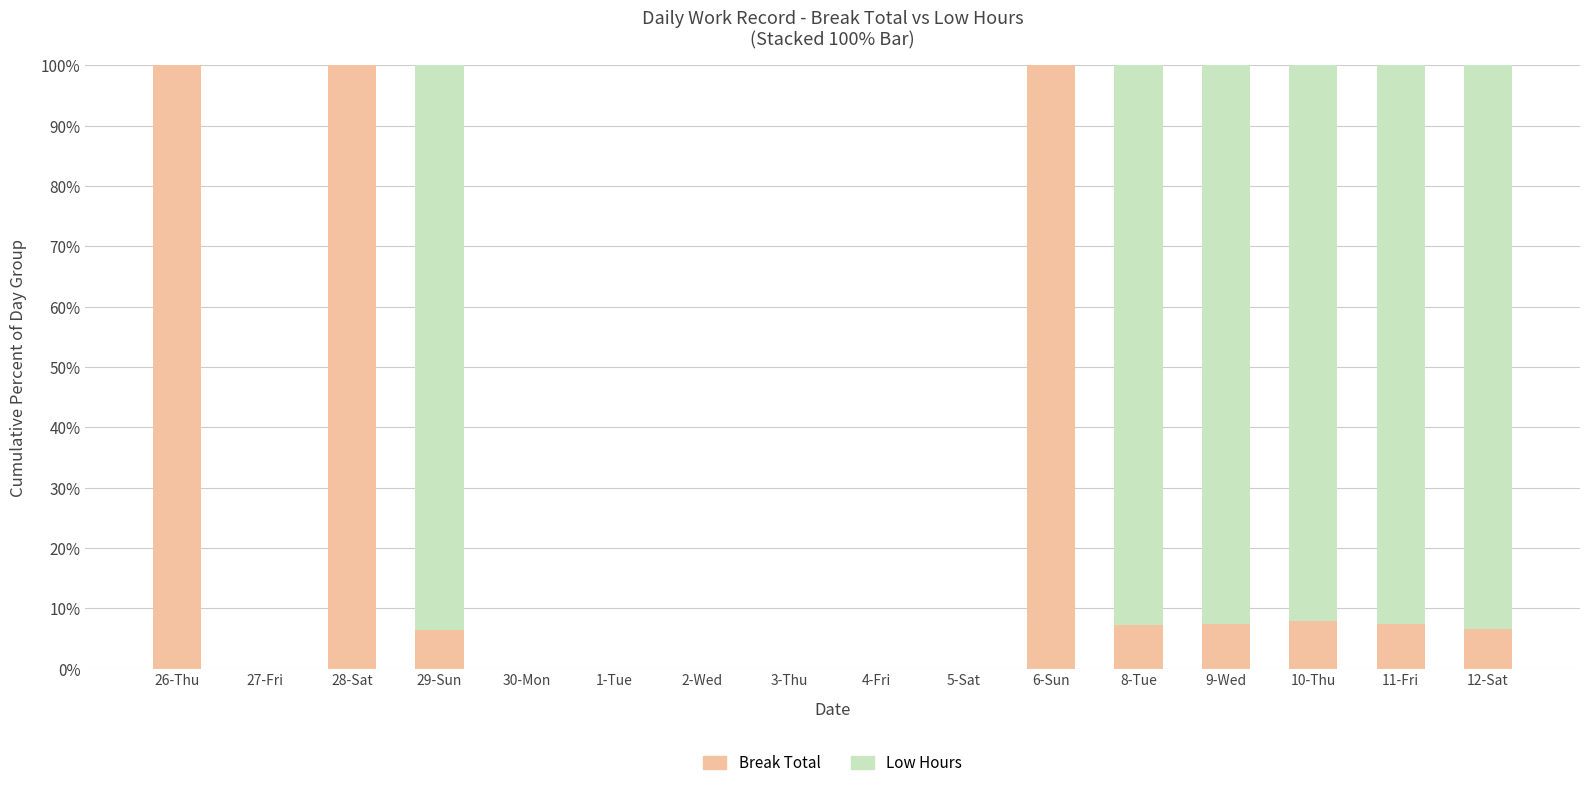

Read the Break Total value at 28-Sat.

100.0